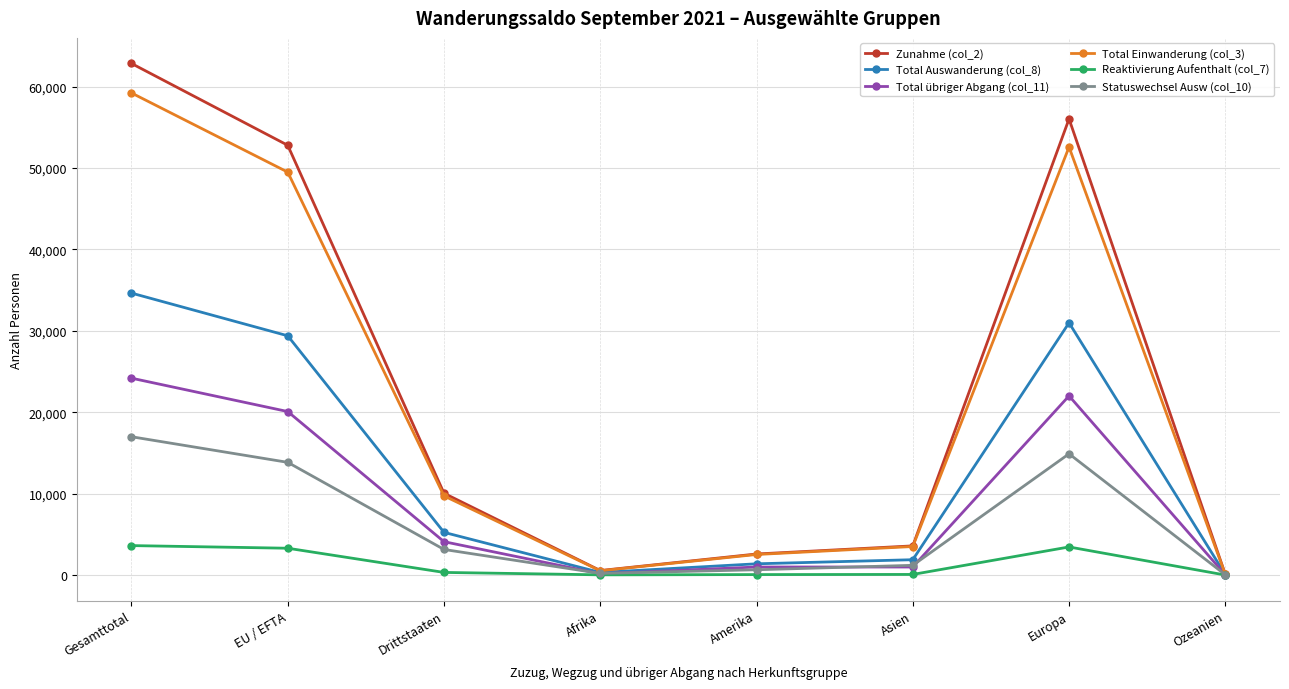

Rank the series by their maximum value, from highest to lowest.

Zunahme (col_2), Total Einwanderung (col_3), Total Auswanderung (col_8), Total übriger Abgang (col_11), Statuswechsel Ausw (col_10), Reaktivierung Aufenthalt (col_7)